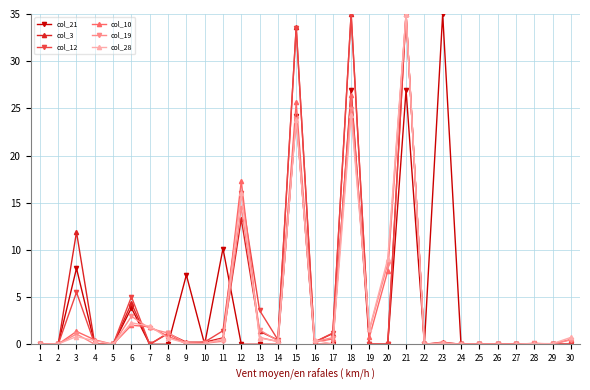

What is the maximum value for col_3?

35.0